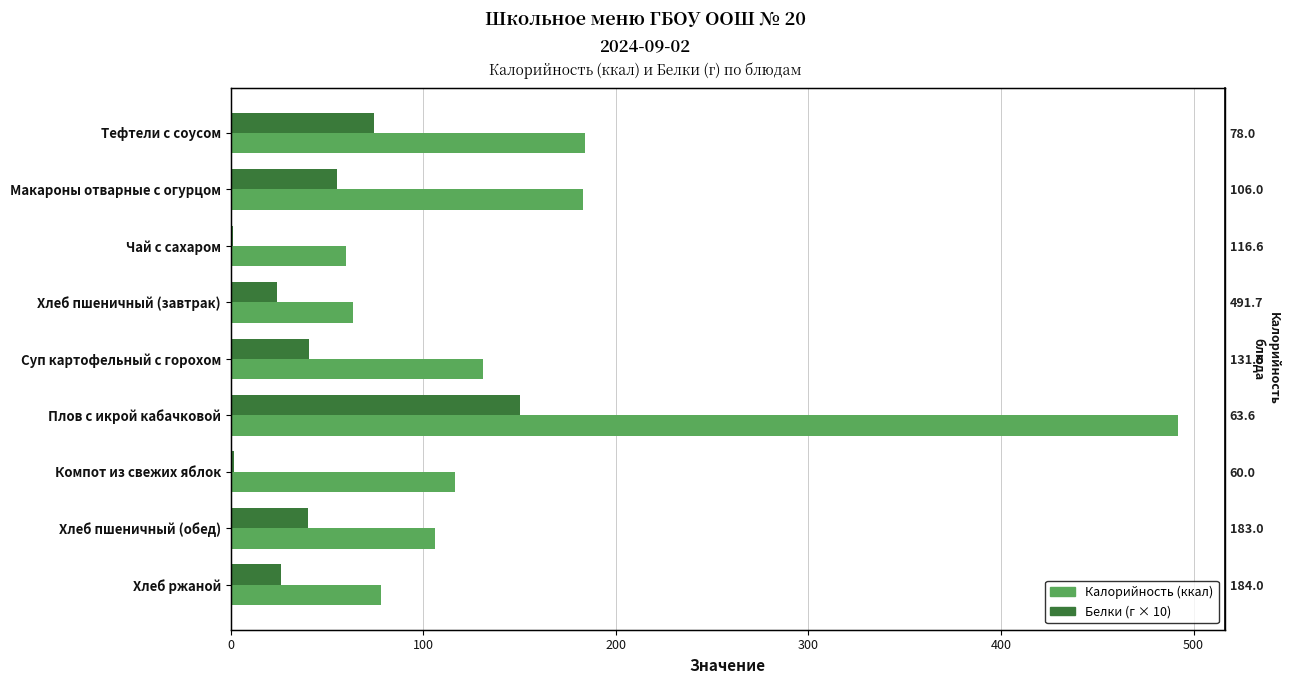

How many groups of bars are there?

9